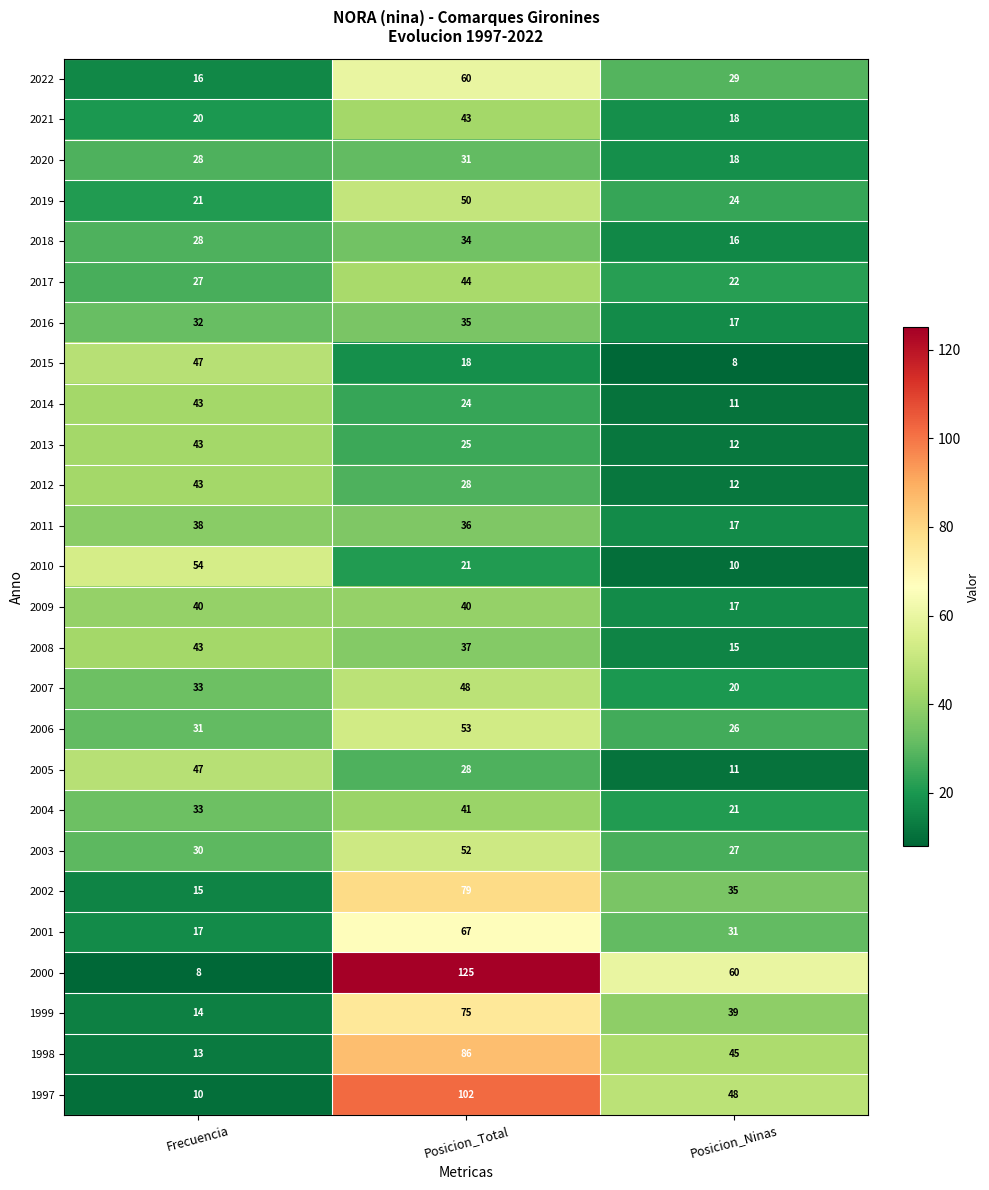

At which category is the sum across all series the highest?

Posicion_Total